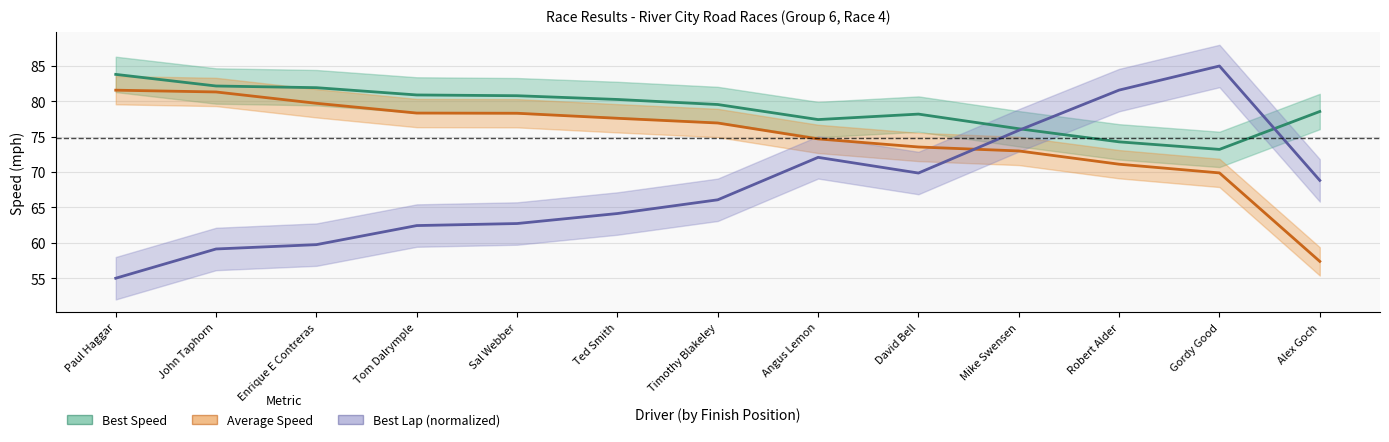

Which category has the highest value in the Average Speed series?

Paul Haggar